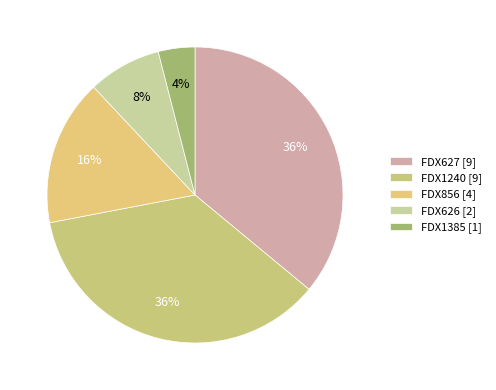

Count the number of slices in the pie.

5